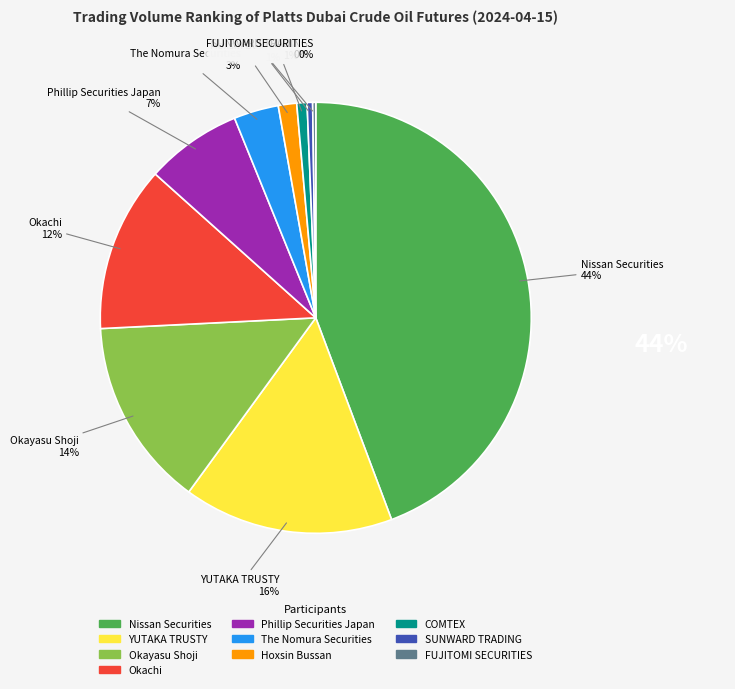

Is it true that YUTAKA TRUSTY is 16% of the pie?

True